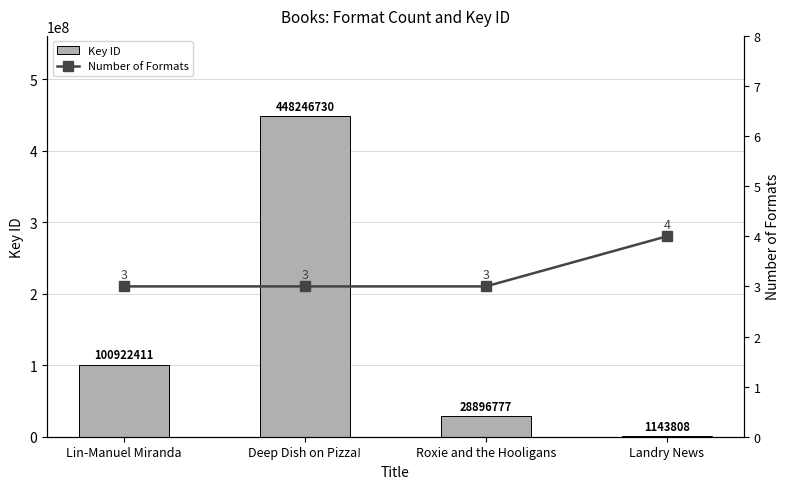

Rank the series by their average value, from highest to lowest.

Key ID, Number of Formats